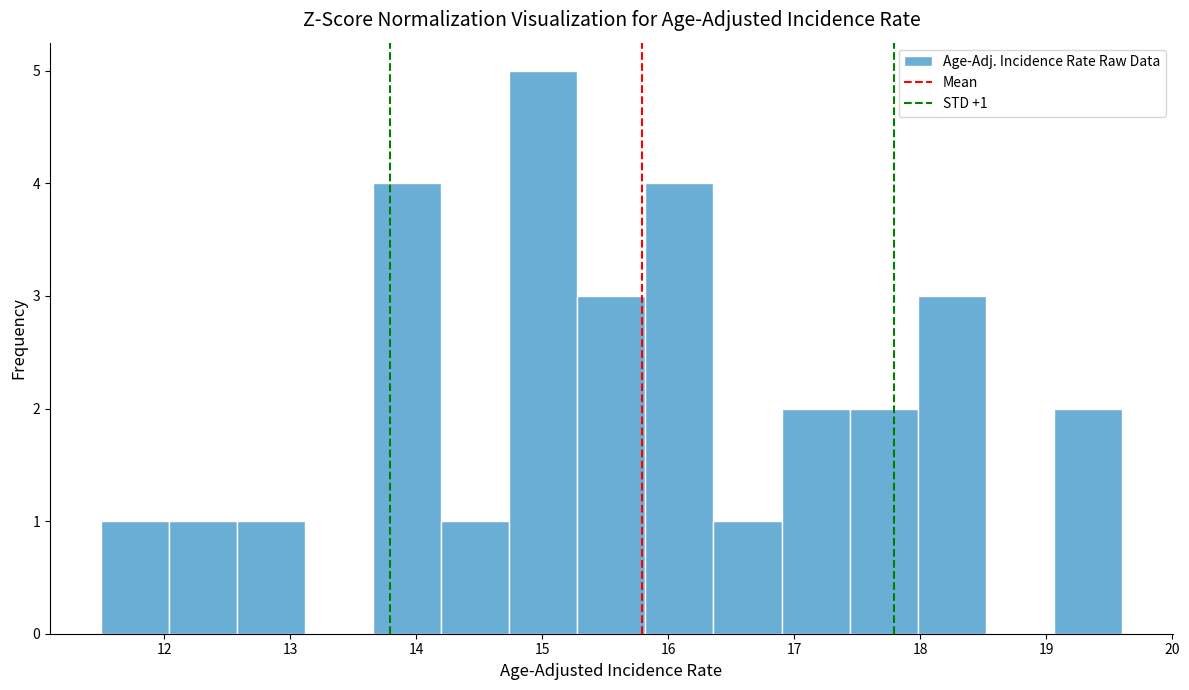

Which range on the x-axis has the tallest bar?

14.74 to 15.28